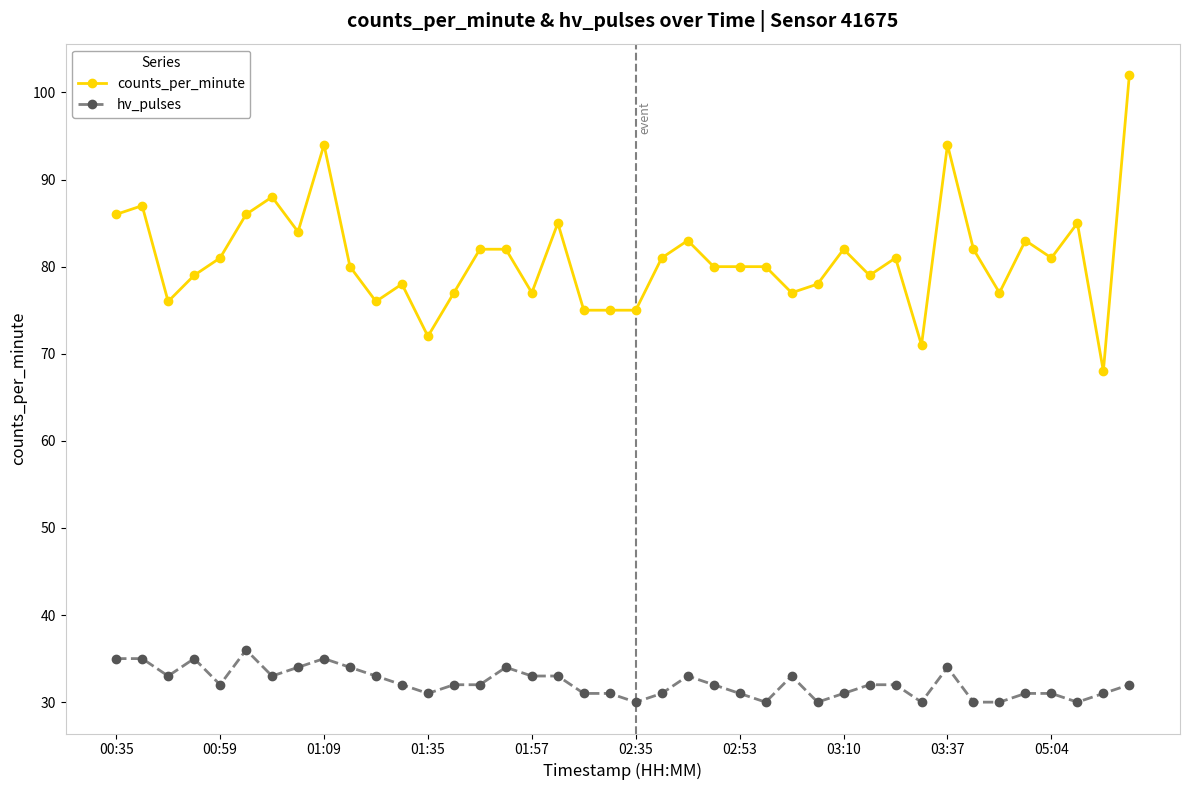

What is the maximum value shown in the chart?

102